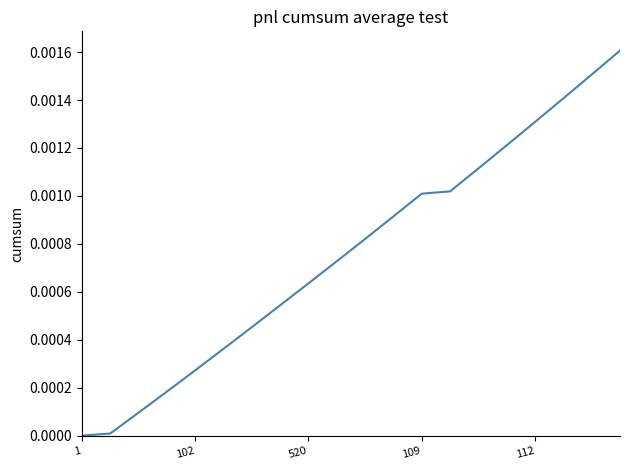

What is the label of the 16th point from the right?

102